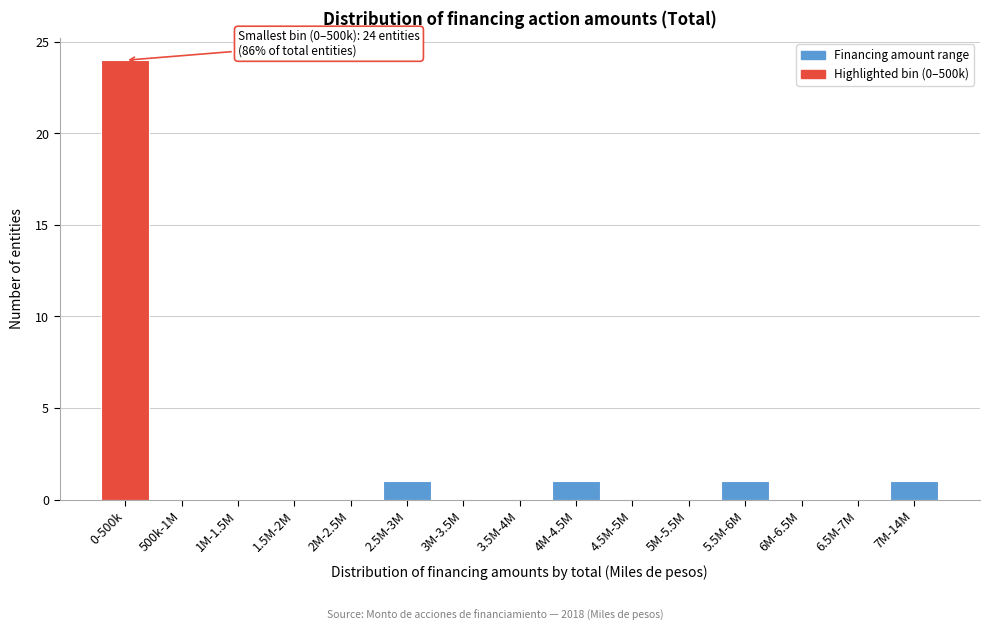

Reading right to left, what are all the values shown in this chart?

7M-14M=1	6.5M-7M=0	6M-6.5M=0	5.5M-6M=1	5M-5.5M=0	4.5M-5M=0	4M-4.5M=1	3.5M-4M=0	3M-3.5M=0	2.5M-3M=1	2M-2.5M=0	1.5M-2M=0	1M-1.5M=0	500k-1M=0	0-500k=24